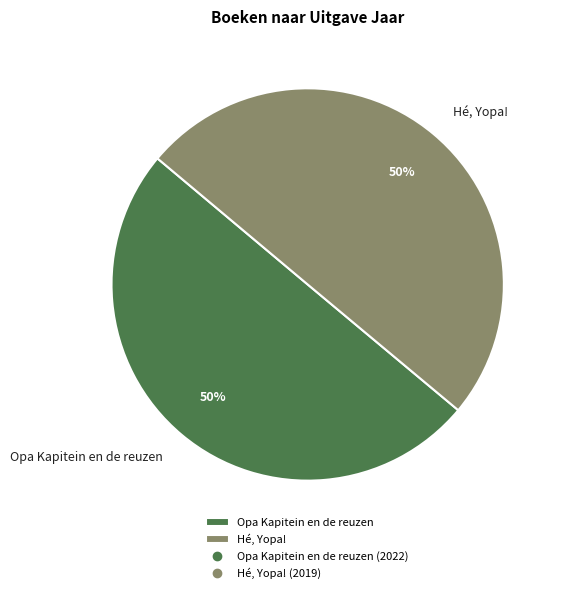

To the nearest percent, what portion does Hé, Yopa! represent?

50%